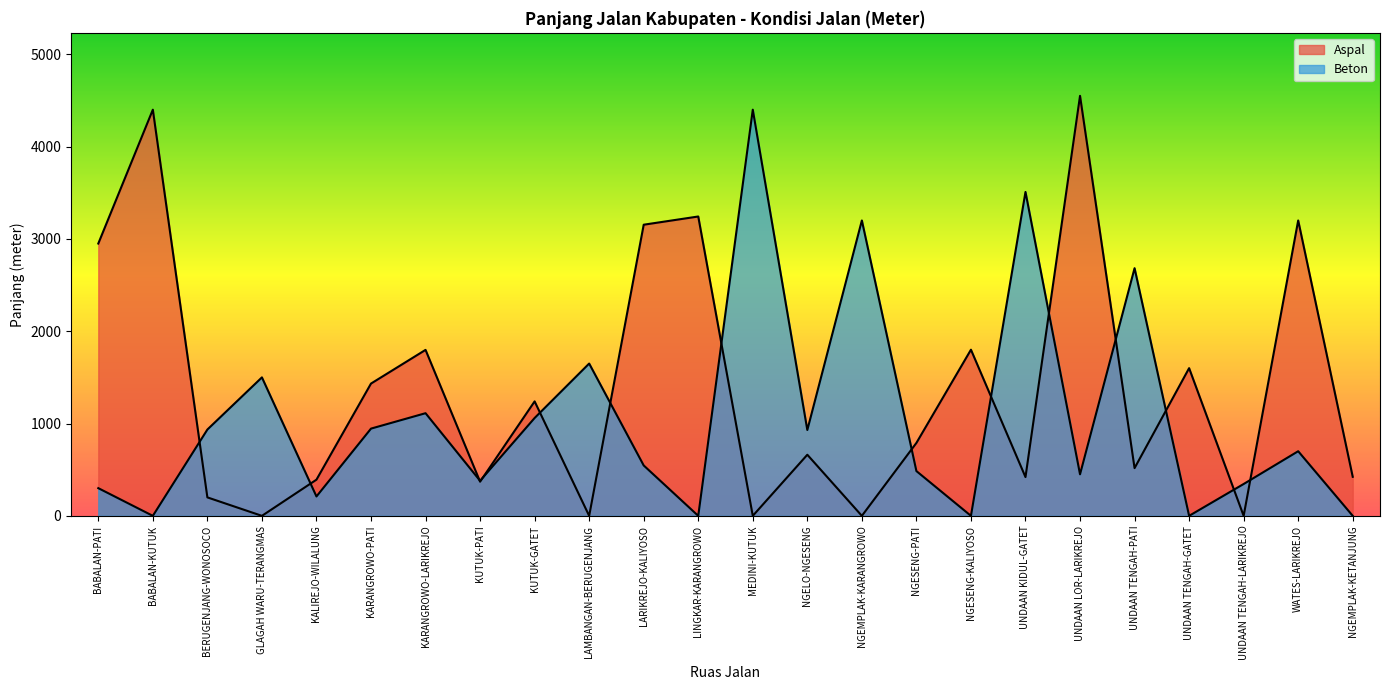

List the series in order of their peak value, lowest first.

Beton, Aspal